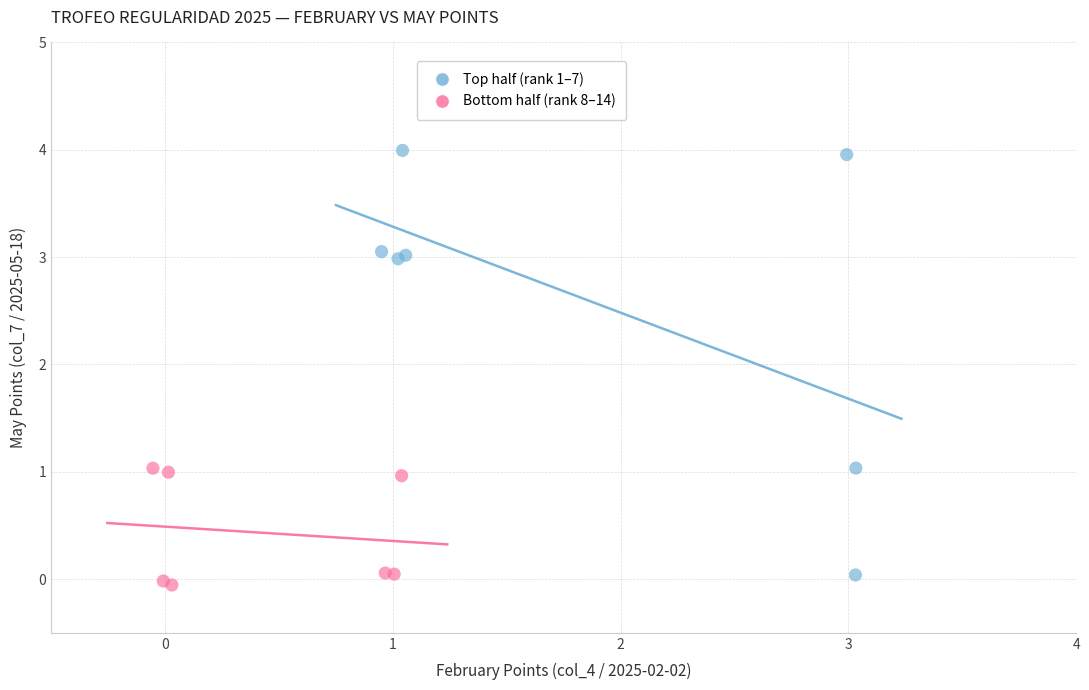

Which series has the largest Y range (max minus min)?

Top half (rank 1–7)